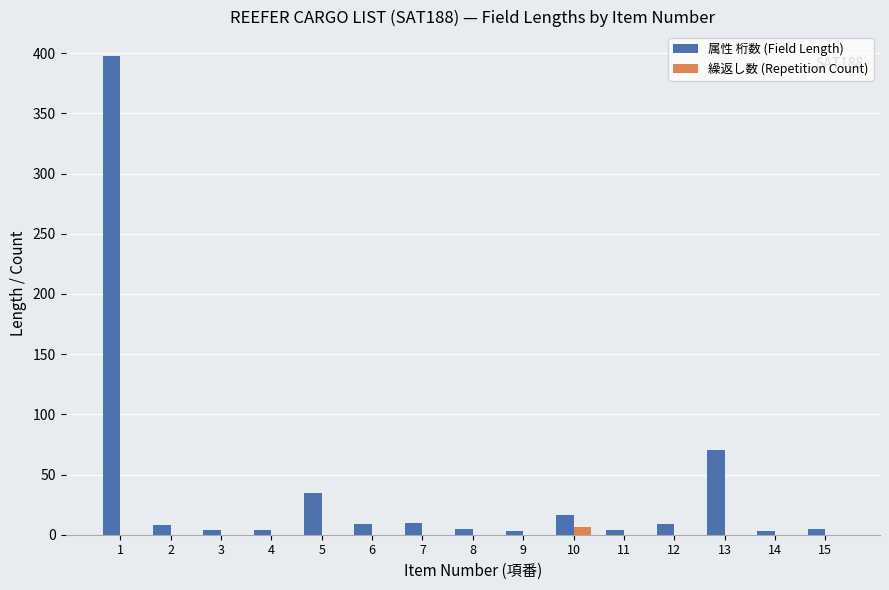

How many categories are shown in the chart?

15